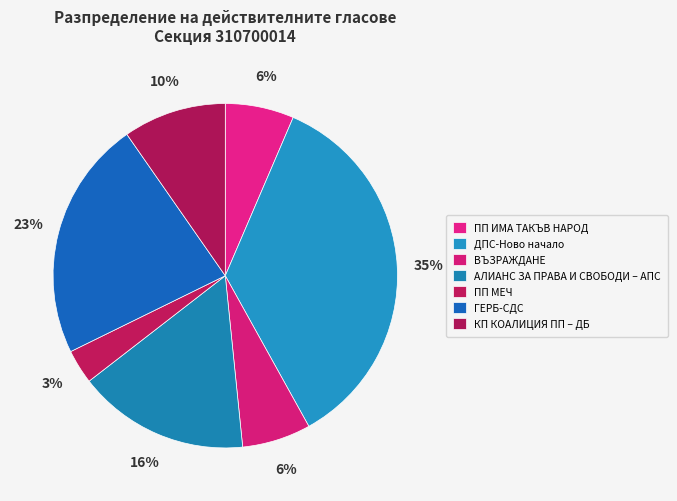

What percentage is NOT represented by КП КОАЛИЦИЯ ПП – ДБ?

90.3%